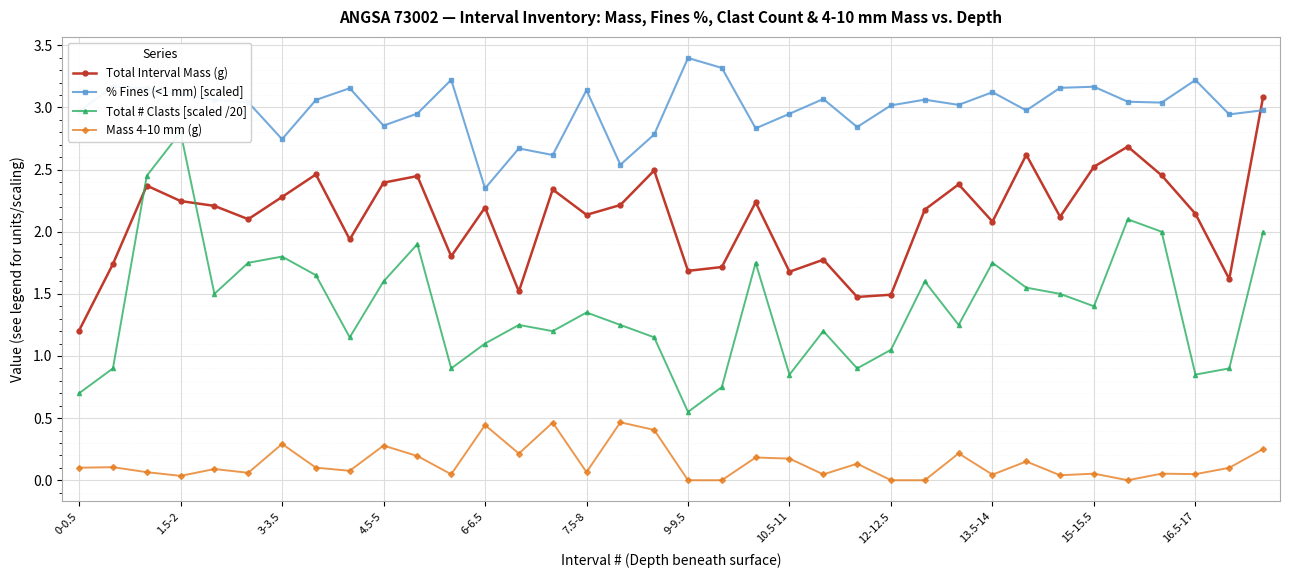

What is the sum of all Total # Clasts [scaled /20] values?

50.4